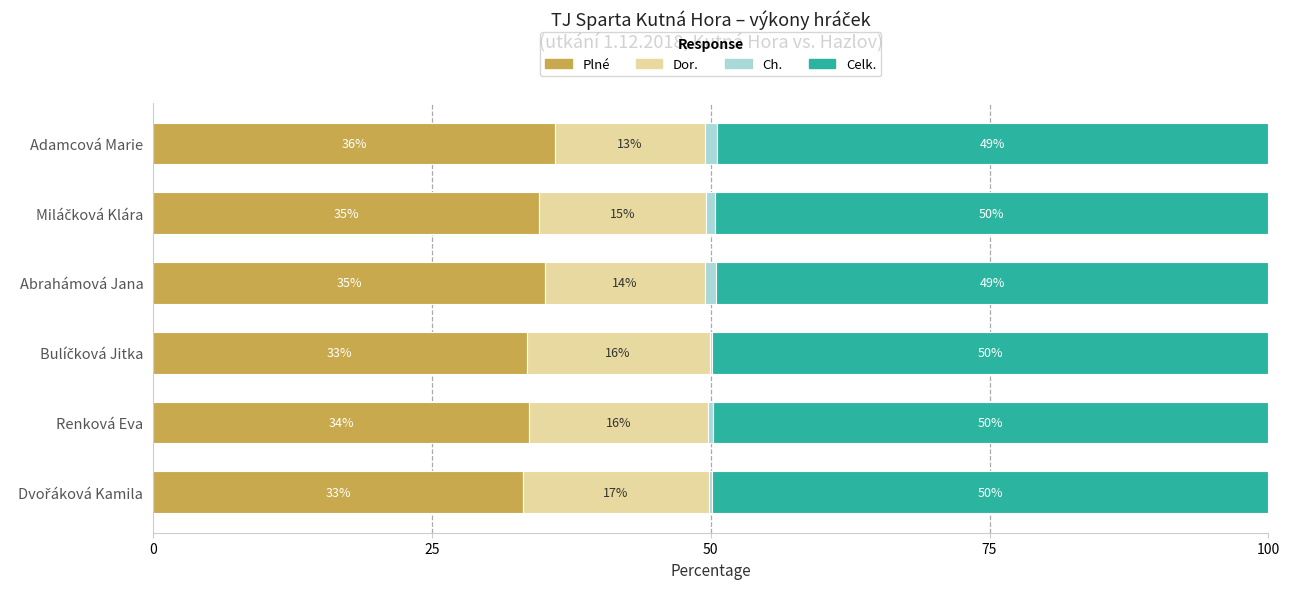

Where is Plné nearest to the value 34?

Renková Eva